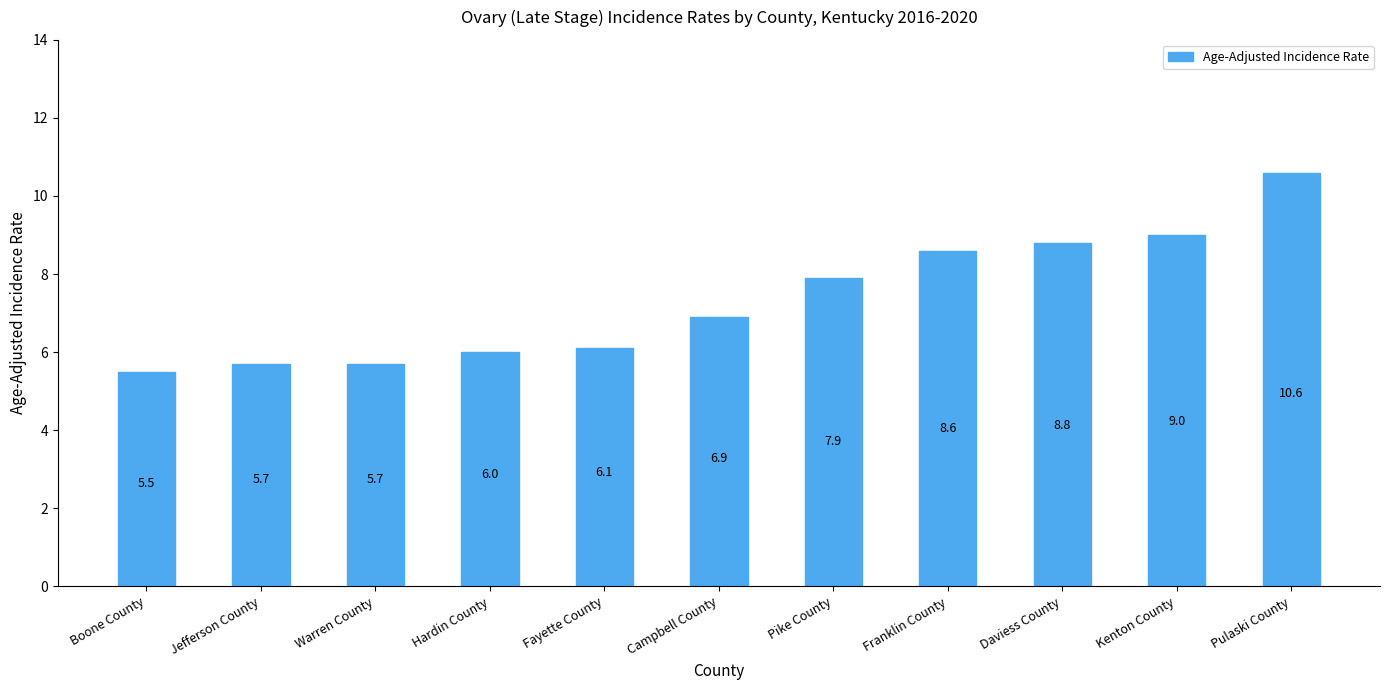

Count the number of categories in the chart.

11